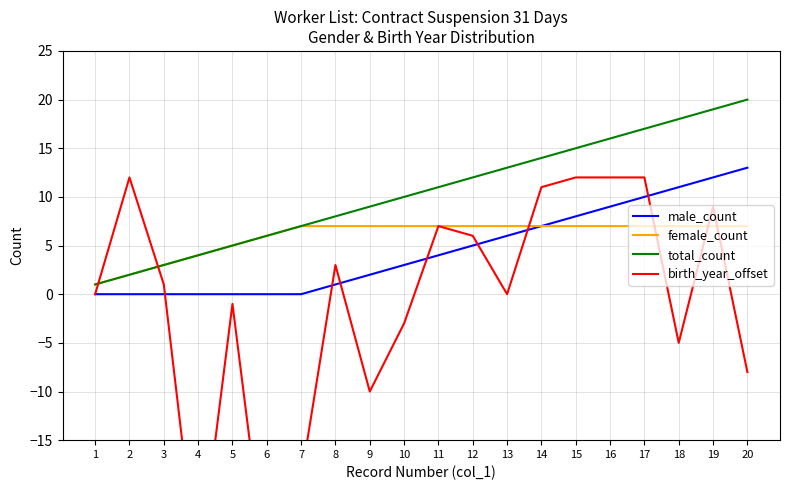

Is it true that male_count equals 2 at 15?

False